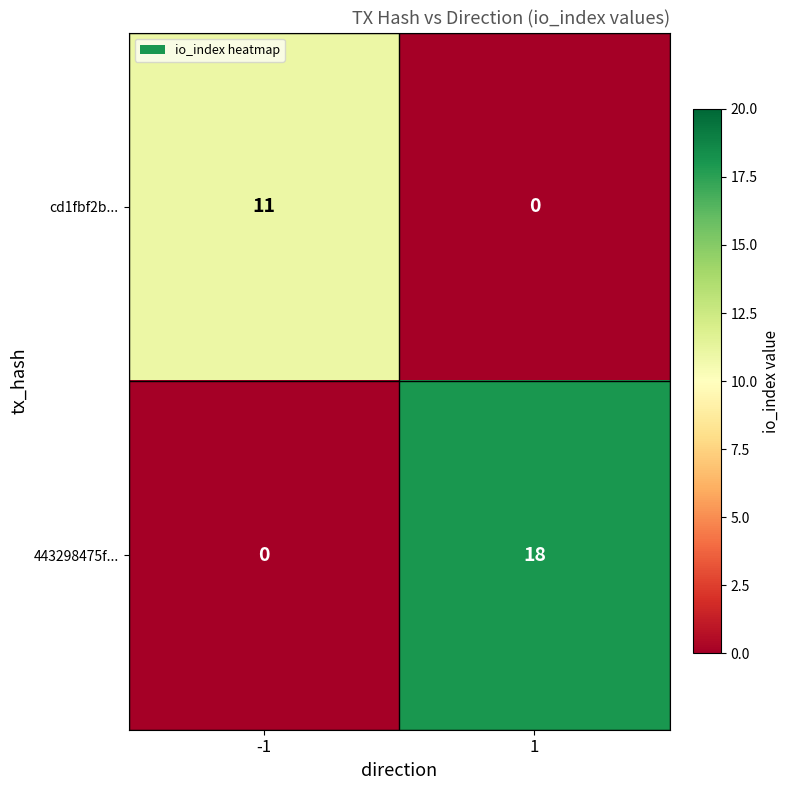

Reading left to right, extract all data points from this chart.

cd1fbf2b...: 11	0
443298475f...: 0	18